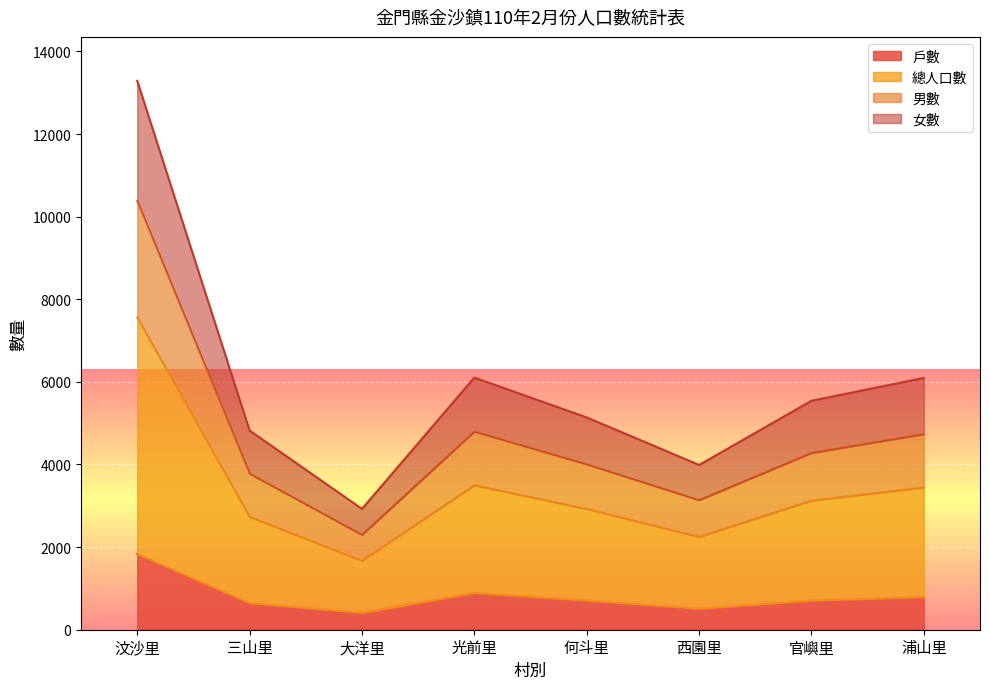

True or false: 總人口數 and 戶數 cross at least once.

False